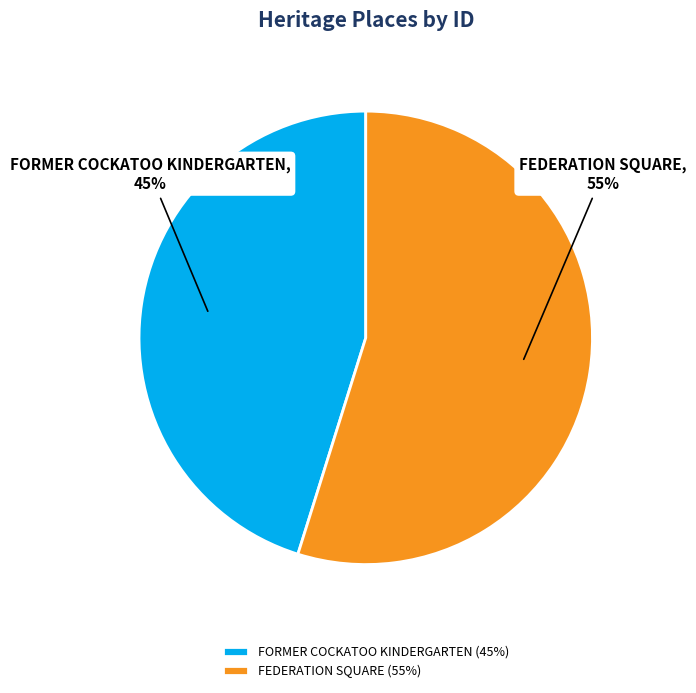

Rank the categories by value from lowest to highest.

FORMER COCKATOO KINDERGARTEN, FEDERATION SQUARE